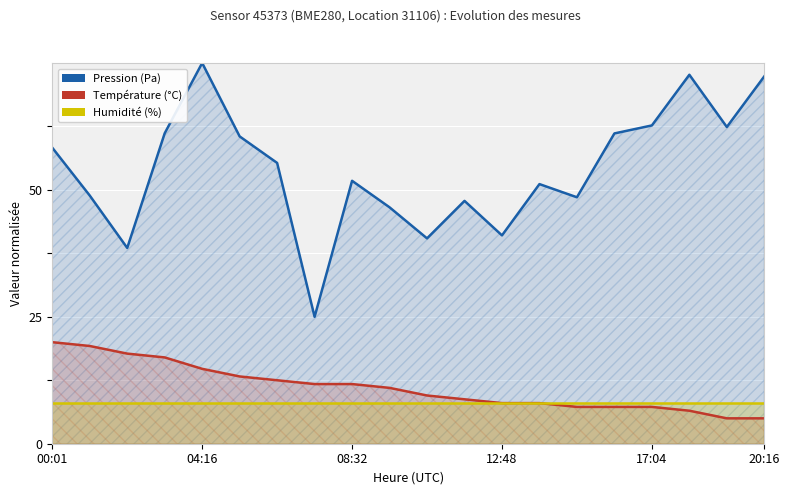

True or false: humidity and pressure intersect in this chart.

False